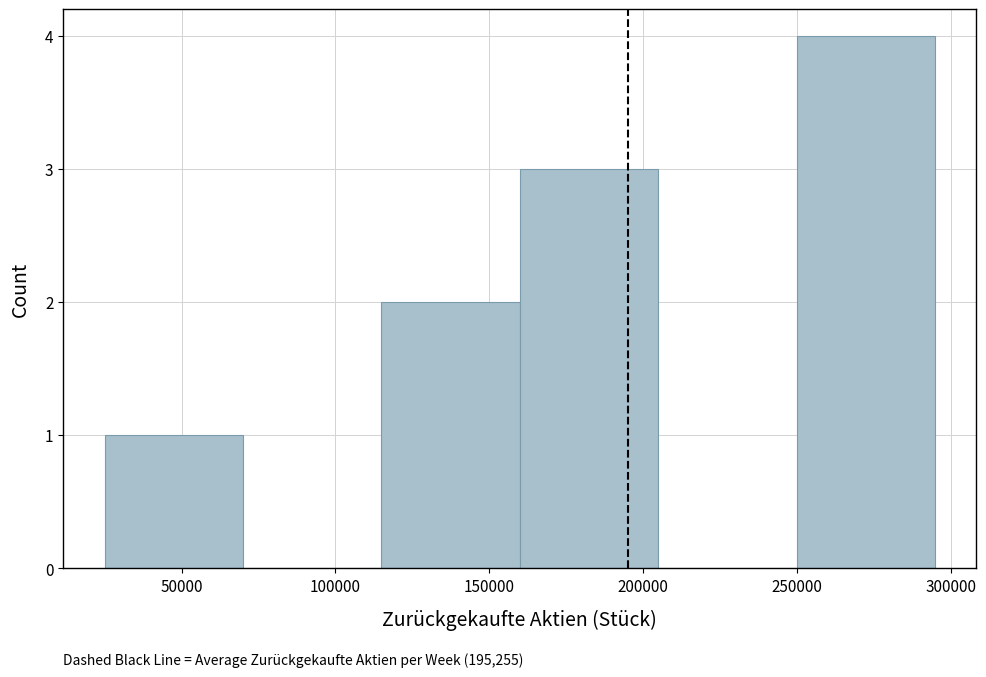

Which range on the x-axis has the tallest bar?

250000 to 295000